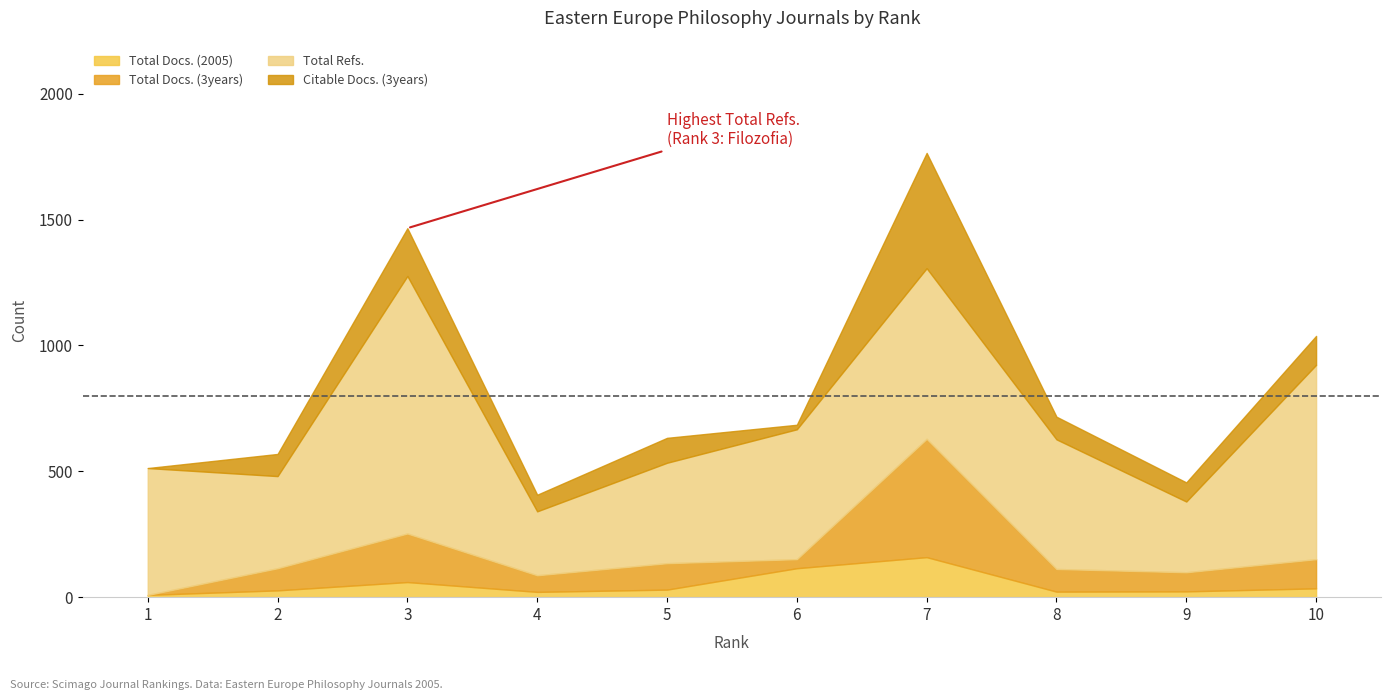

Which series has the largest total across all categories?

Total Refs.